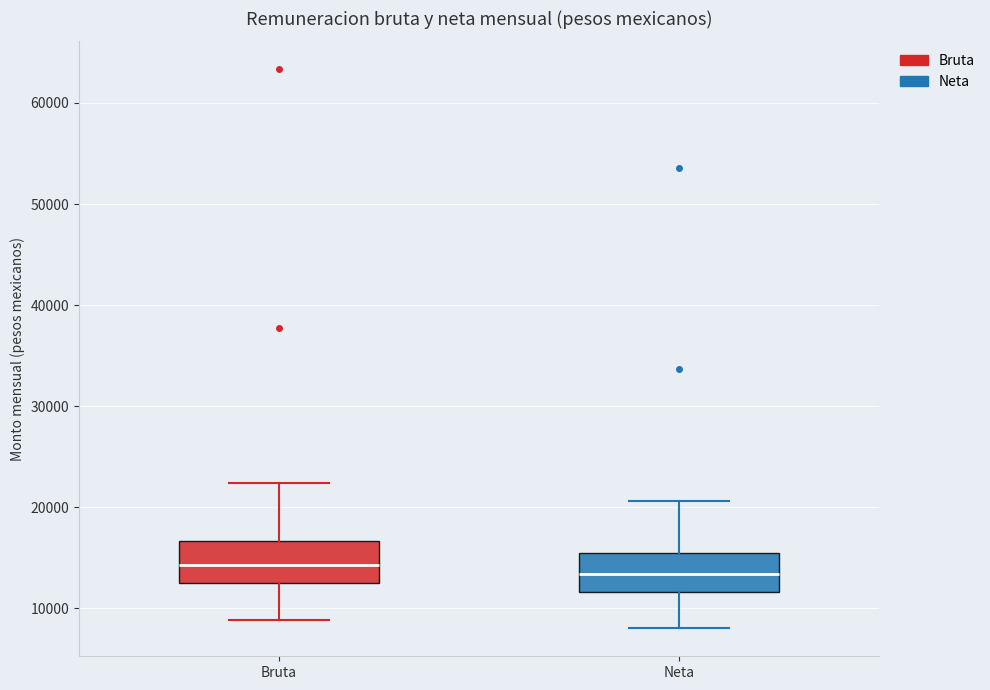

Reading left to right, transcribe this box plot: for each box, give where its median line is, the range the box spans, and where its two whiskers end, as read against the y-axis. The values are not printed on the chart, so give them approximately, as read against the axis.

Bruta: median 14000, box 12000 to 17000, whiskers 9000 to 22000
Neta: median 13000, box 12000 to 15000, whiskers 8000 to 21000